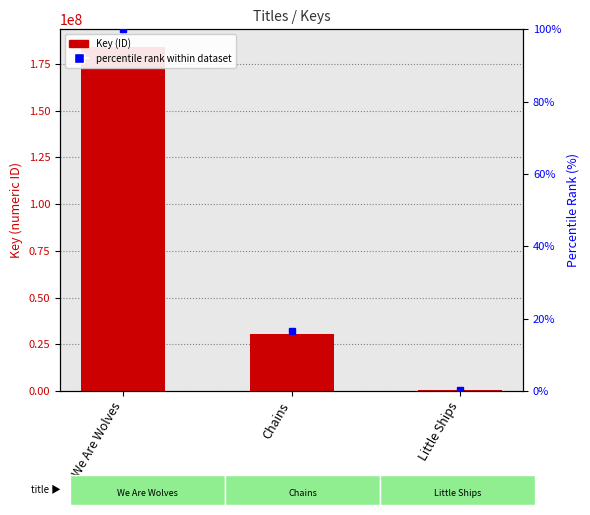

What is the minimum value shown in the chart?

698172